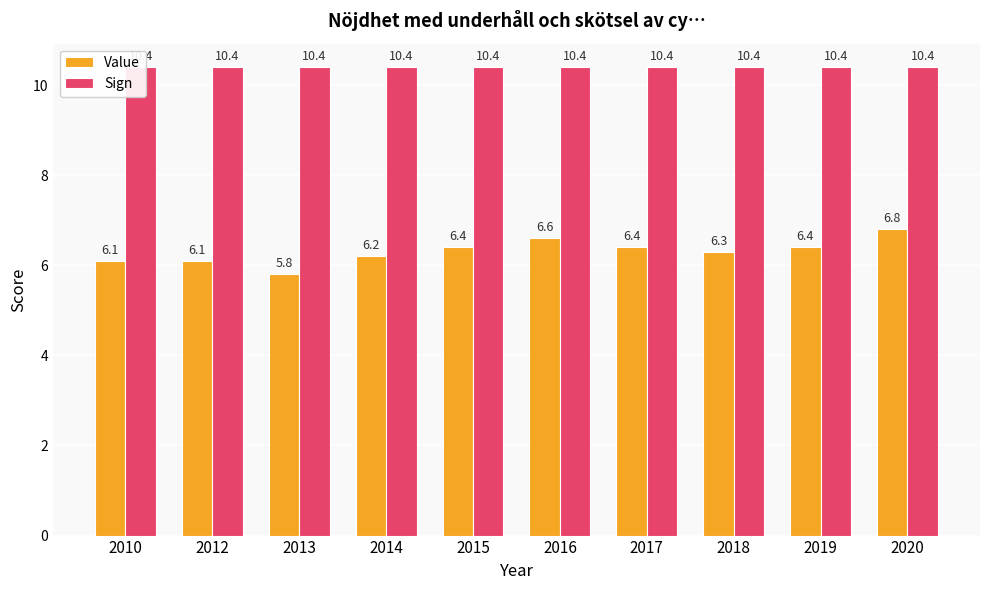

Is it true that Value equals 3.7 at 2019?

False